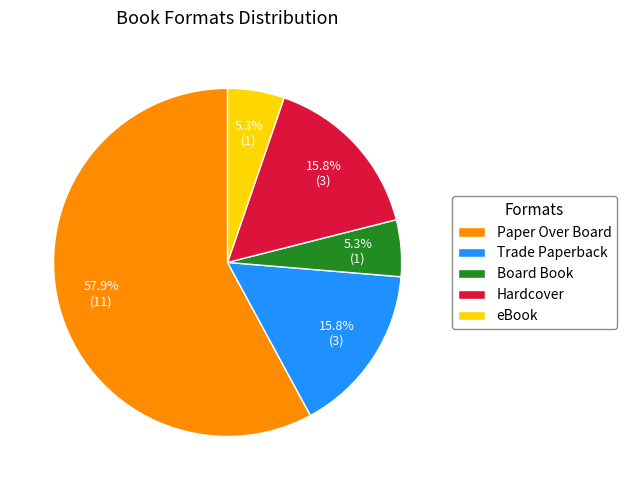

Does any single category account for the majority?

Yes